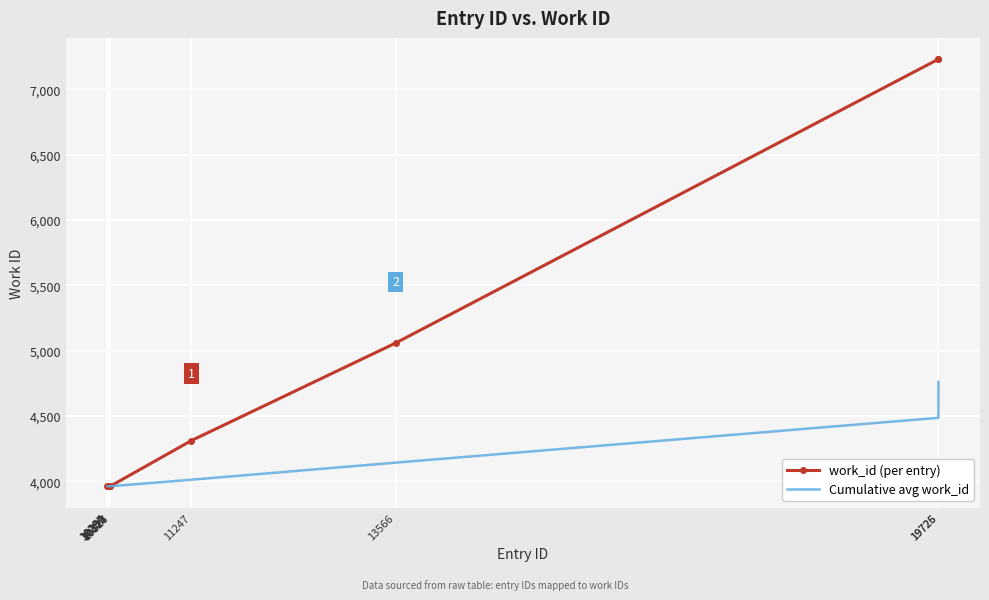

Reading left to right, transcribe all the data shown in this chart.

work_id (per entry): 10296=3963.0	10297=3963.0	10309=3963.0	10313=3963.0	10324=3963.0	10327=3963.0	11247=4312.0	13566=5059.0	19725=7231.0	19726=7231.0
Cumulative avg work_id: 10296=3963.0	10297=3963.0	10309=3963.0	10313=3963.0	10324=3963.0	10327=3963.0	11247=4012.9	13566=4143.6	19725=4486.7	19726=4761.1